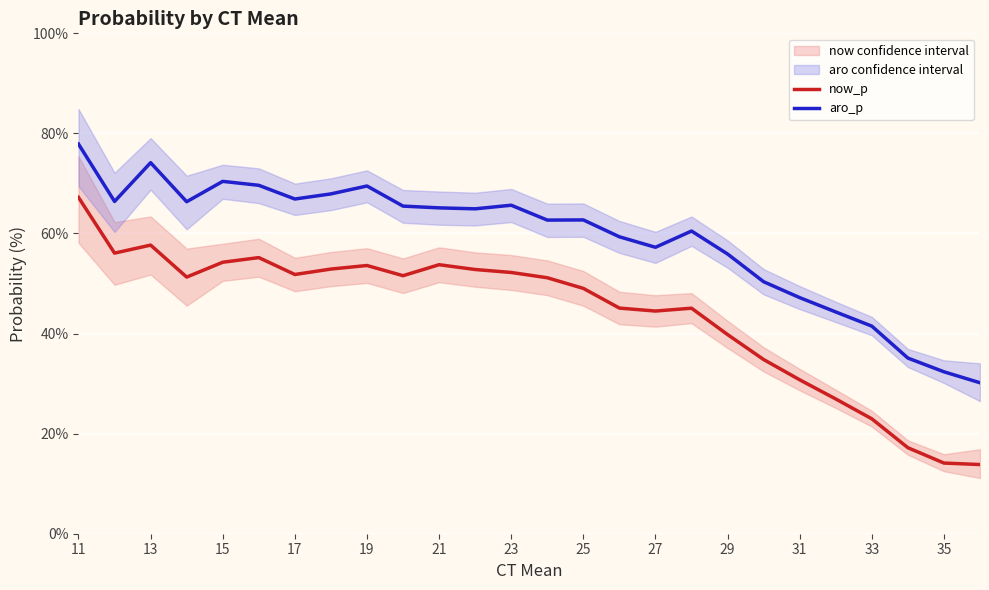

The aro_p series shows 66.9 at 17. True or false?

True